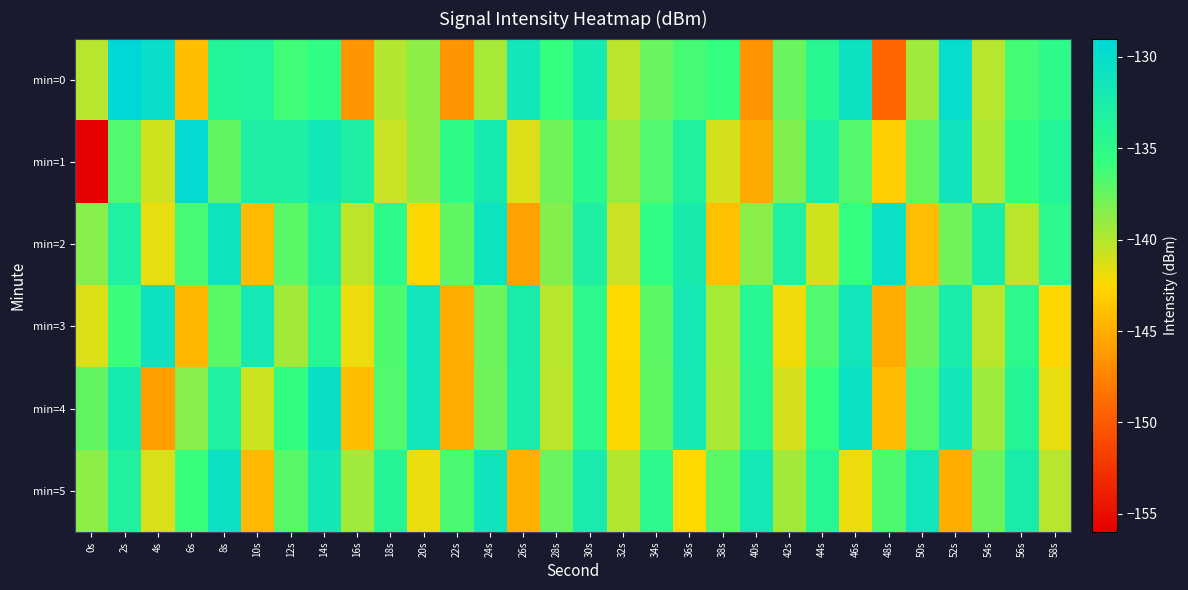

Reading right to left, list all the values displayed in this chart.

min=0: 58s=-135.0	56s=-136.4	54s=-140.1	52s=-129.9	50s=-139.4	48s=-149.2	46s=-130.8	44s=-134.4	42s=-137.6	40s=-146.5	38s=-135.8	36s=-136.5	34s=-137.6	32s=-140.2	30s=-132.1	28s=-135.8	26s=-131.6	24s=-139.6	22s=-146.5	20s=-138.8	18s=-140.0	16s=-146.5	14s=-135.5	12s=-136.3	10s=-133.7	8s=-133.9	6s=-144.0	4s=-130.1	2s=-129.0	0s=-140.1
min=1: 58s=-133.9	56s=-135.6	54s=-139.8	52s=-131.2	50s=-137.5	48s=-143.1	46s=-136.9	44s=-132.7	42s=-138.3	40s=-145.2	38s=-141.1	36s=-133.4	34s=-136.7	32s=-139.2	30s=-134.5	28s=-137.8	26s=-141.3	24s=-132.1	22s=-135.2	20s=-138.9	18s=-140.6	16s=-133.0	14s=-131.6	12s=-133.1	10s=-133.0	8s=-137.3	6s=-129.5	4s=-140.9	2s=-136.7	0s=-156.3
min=2: 58s=-134.9	56s=-140.2	54s=-132.5	52s=-137.8	50s=-144.1	48s=-130.4	46s=-135.7	44s=-141.0	42s=-133.3	40s=-138.6	38s=-143.9	36s=-132.2	34s=-135.5	32s=-140.8	30s=-133.1	28s=-138.4	26s=-145.7	24s=-131.0	22s=-137.3	20s=-142.6	18s=-135.0	16s=-140.3	14s=-132.8	12s=-137.1	10s=-144.2	8s=-130.9	6s=-136.4	4s=-141.7	2s=-133.2	0s=-138.5
min=3: 58s=-142.6	56s=-134.9	54s=-140.2	52s=-132.5	50s=-137.8	48s=-145.1	46s=-131.4	44s=-136.7	42s=-142.0	40s=-134.3	38s=-139.6	36s=-131.9	34s=-137.2	32s=-142.5	30s=-134.8	28s=-140.1	26s=-132.4	24s=-137.7	22s=-145.0	20s=-131.3	18s=-136.6	16s=-141.9	14s=-134.2	12s=-139.5	10s=-131.8	8s=-137.1	6s=-144.4	4s=-130.7	2s=-136.0	0s=-141.3
min=4: 58s=-141.7	56s=-134.0	54s=-139.3	52s=-131.6	50s=-136.9	48s=-144.2	46s=-130.5	44s=-135.8	42s=-141.1	40s=-134.4	38s=-139.7	36s=-132.0	34s=-137.3	32s=-142.6	30s=-134.9	28s=-140.2	26s=-132.5	24s=-137.8	22s=-145.1	20s=-131.4	18s=-136.7	16s=-144.0	14s=-130.3	12s=-135.6	10s=-140.9	8s=-133.2	6s=-138.5	4s=-145.8	2s=-132.1	0s=-137.4
min=5: 58s=-140.1	56s=-132.4	54s=-137.7	52s=-145.0	50s=-131.3	48s=-136.6	46s=-141.9	44s=-134.2	42s=-139.5	40s=-131.8	38s=-137.1	36s=-142.4	34s=-134.7	32s=-140.0	30s=-132.3	28s=-137.6	26s=-144.9	24s=-131.2	22s=-136.5	20s=-141.8	18s=-134.1	16s=-139.4	14s=-131.7	12s=-137.0	10s=-144.3	8s=-130.6	6s=-135.9	4s=-141.2	2s=-133.5	0s=-138.8